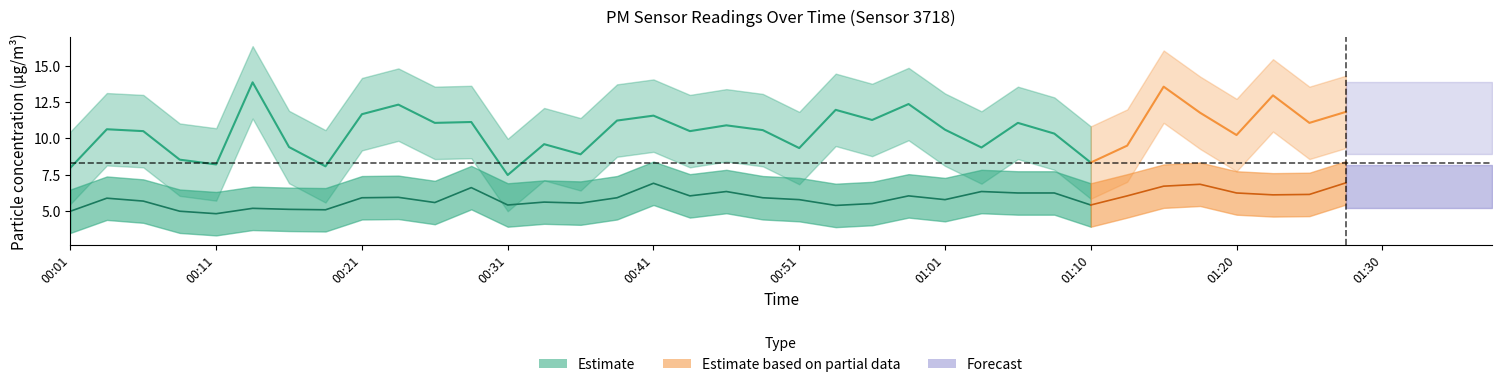

What is the sum of the P2 values at 00:51 and 00:33?

11.4